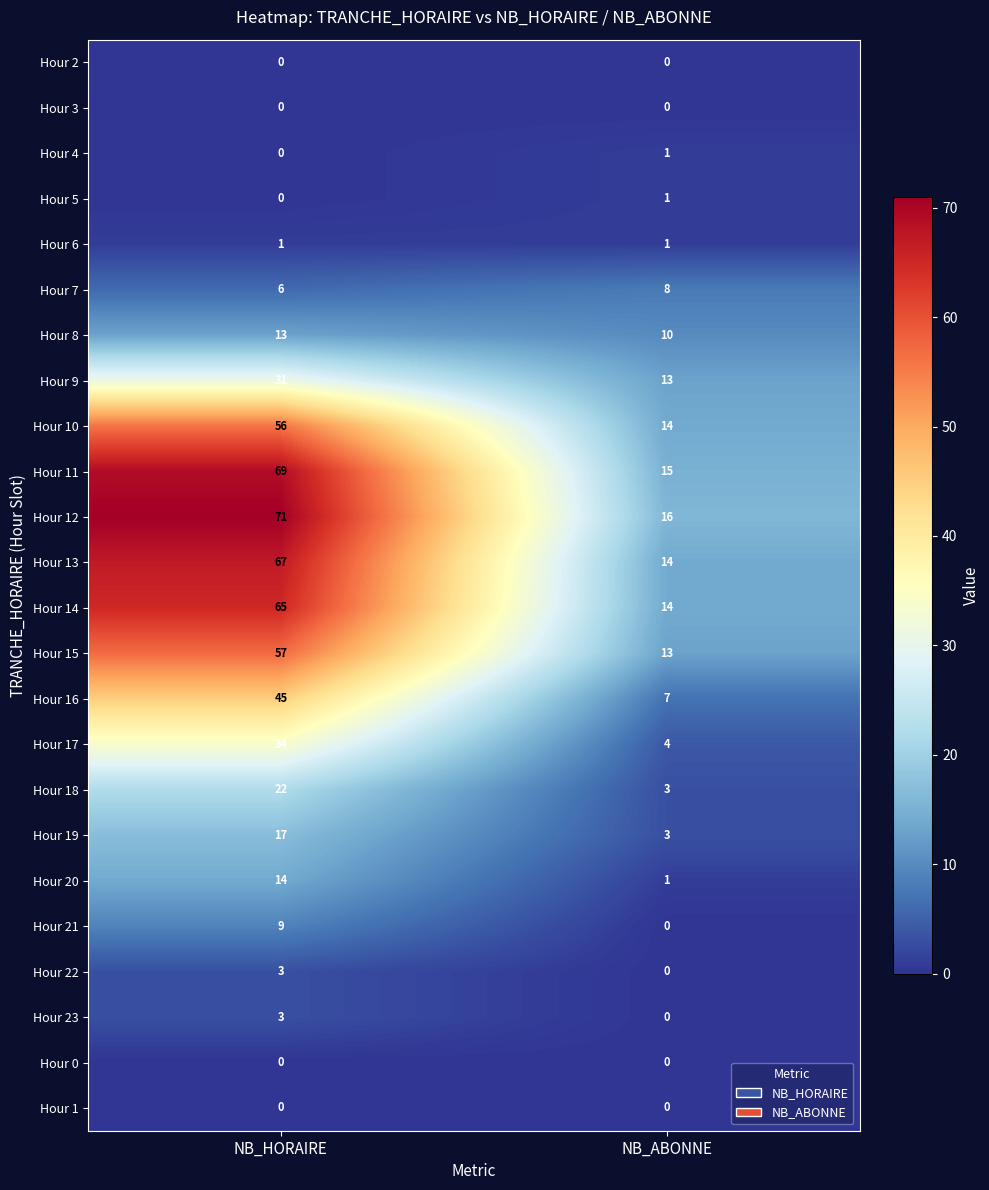

At how many categories does at least one series exceed 36?

1